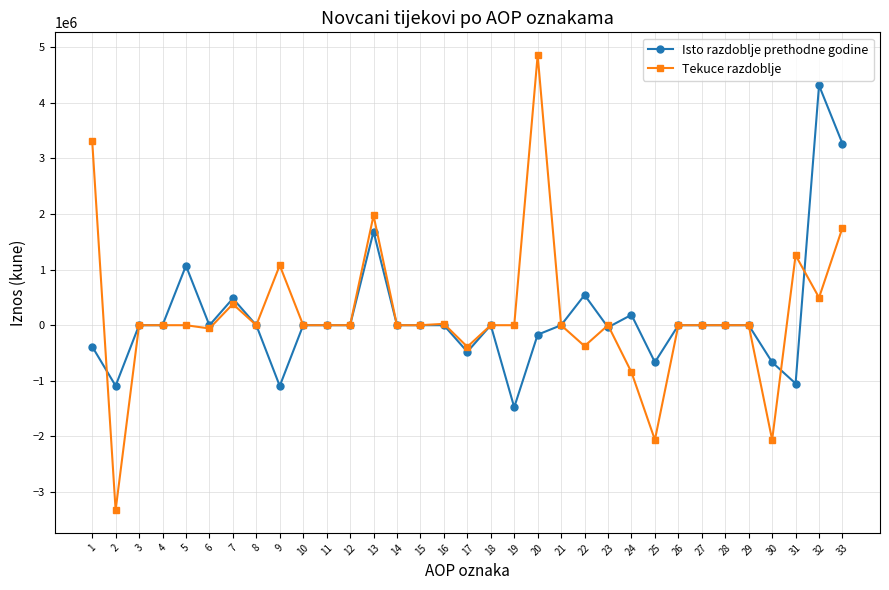

What is the average value of the Tekuce razdoblje series?

182392